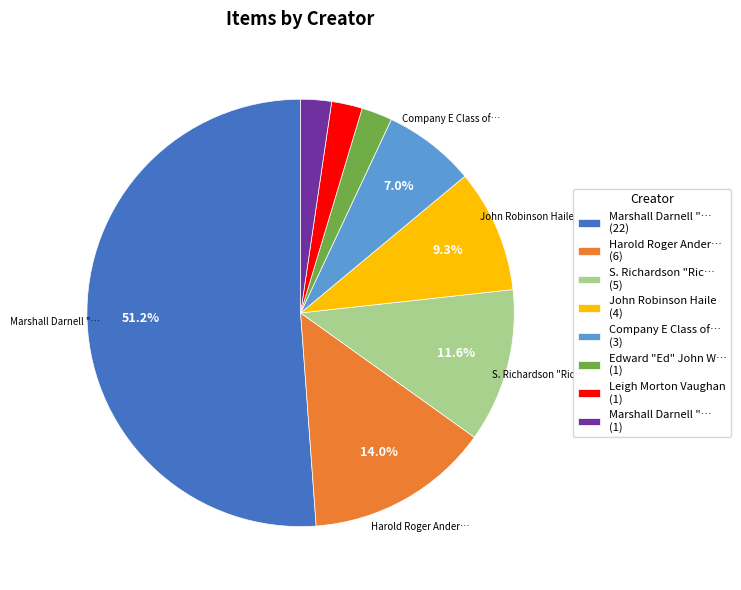

Count the number of slices in the pie.

8